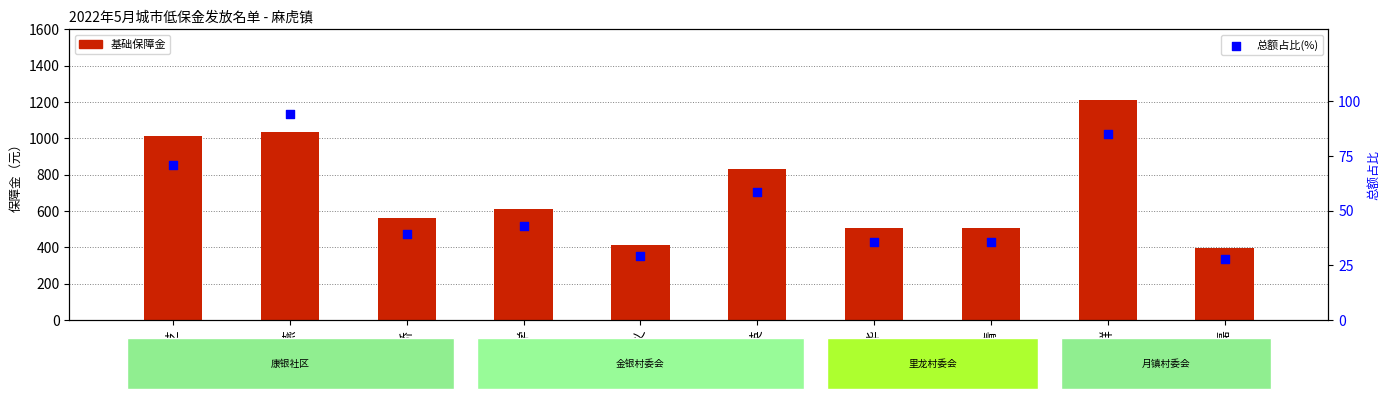

Which series reaches the maximum Y coordinate?

基础保障金